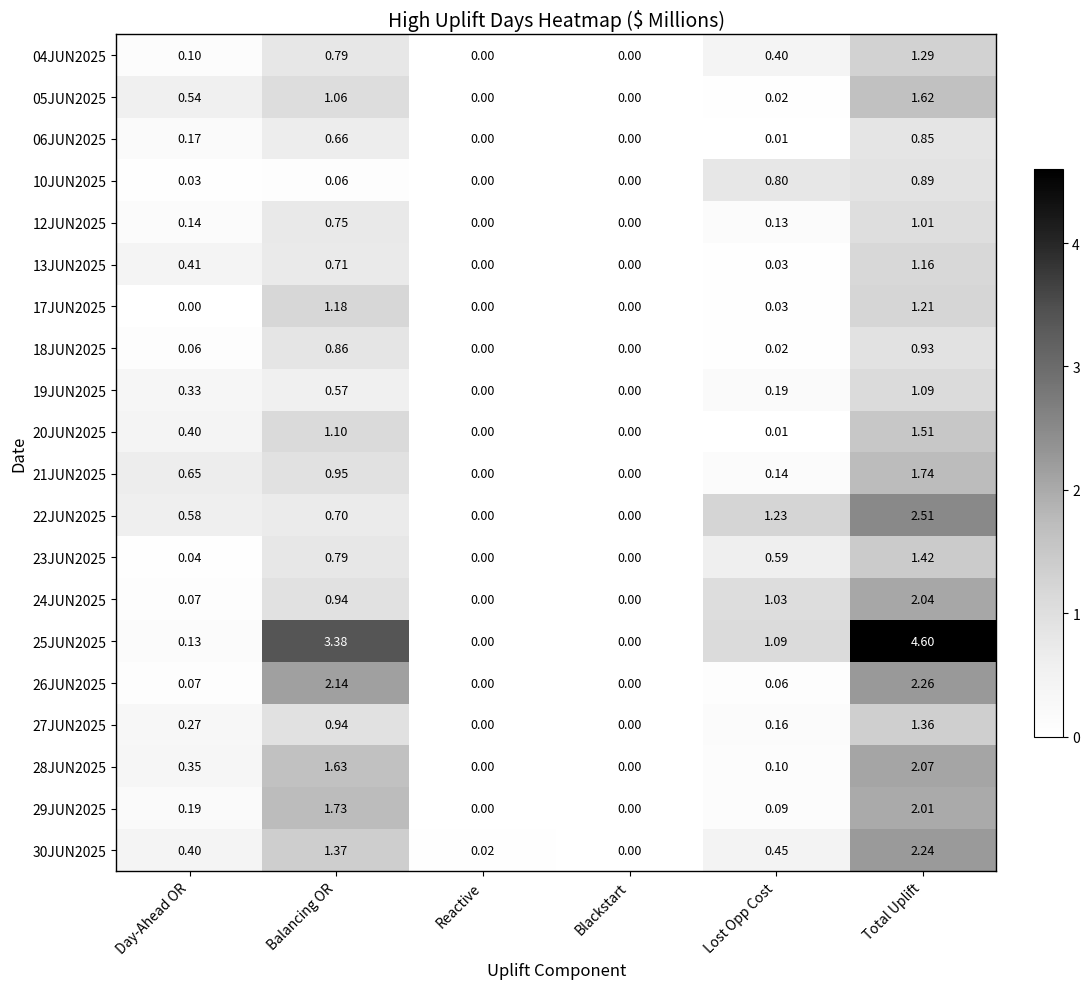

Where is 22JUN2025 nearest to the value 1?

Lost Opp Cost